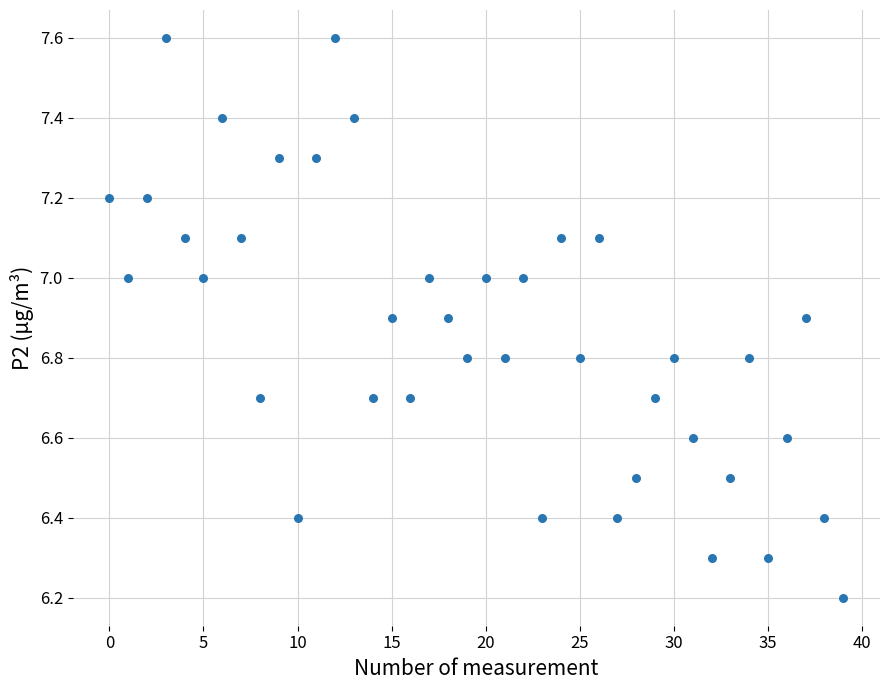

What is the range of Y values (max minus min)?

1.4